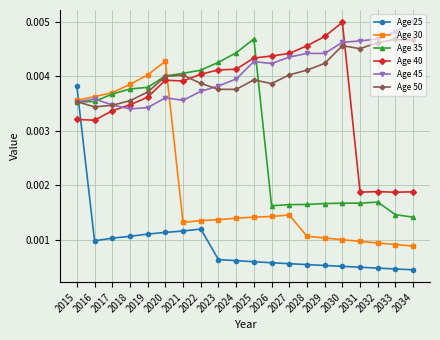

How many lines are shown in the chart?

6